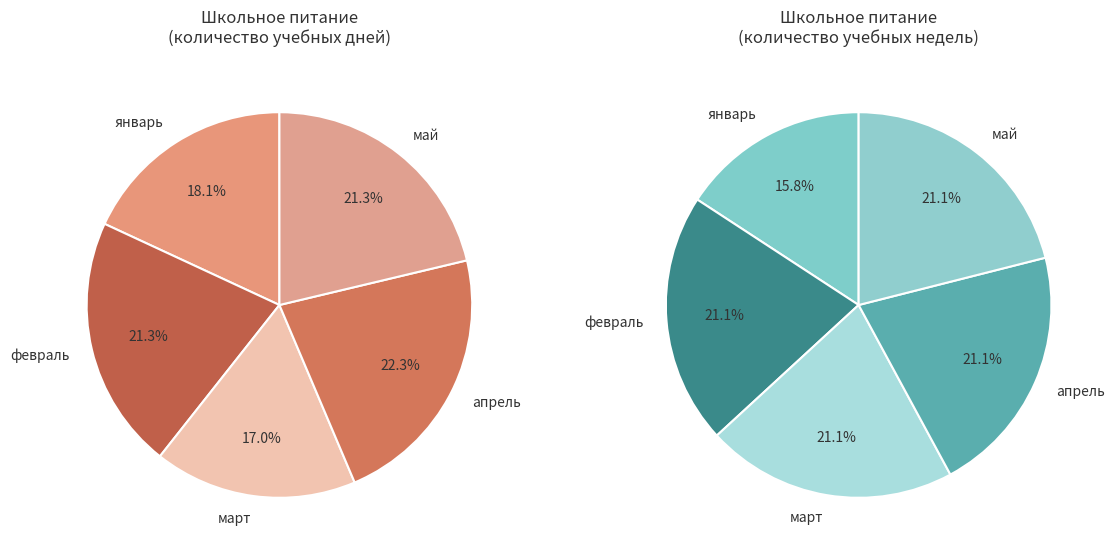

Is there any slice that represents more than half of the pie?

No